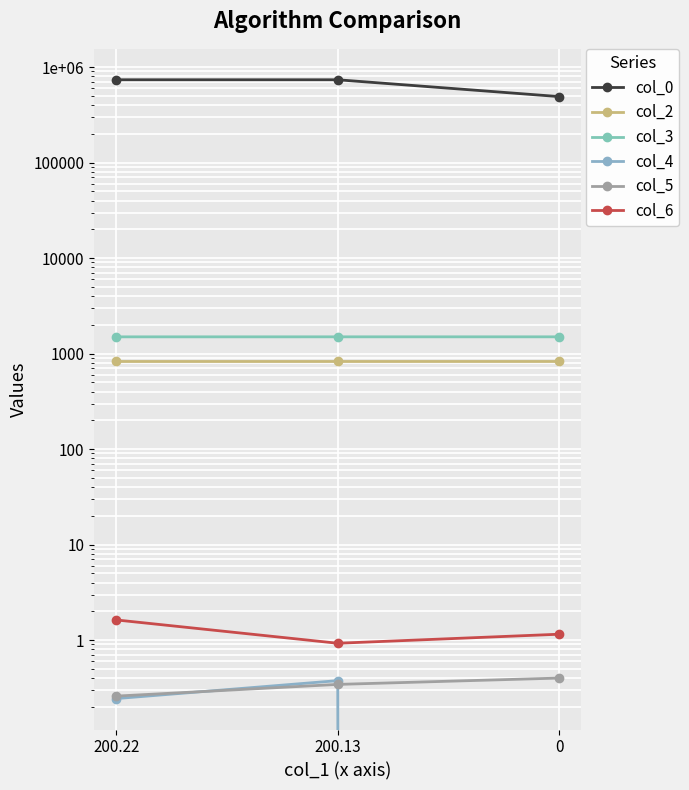

At which category is the sum across all series the highest?

200.13